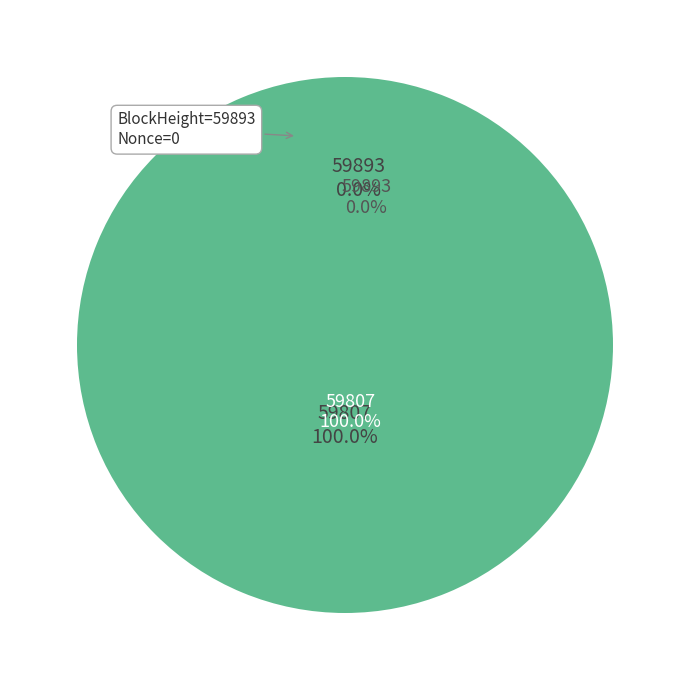

Count the number of slices in the pie.

2